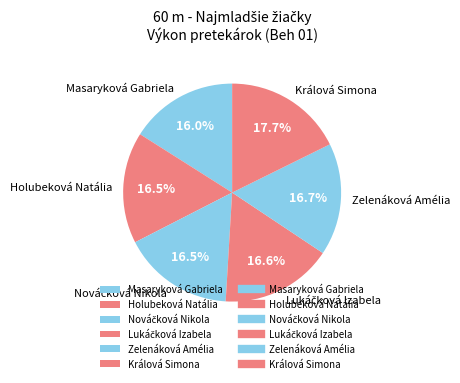

Between Zelenáková Amélia and Králová Simona, which is larger?

Králová Simona